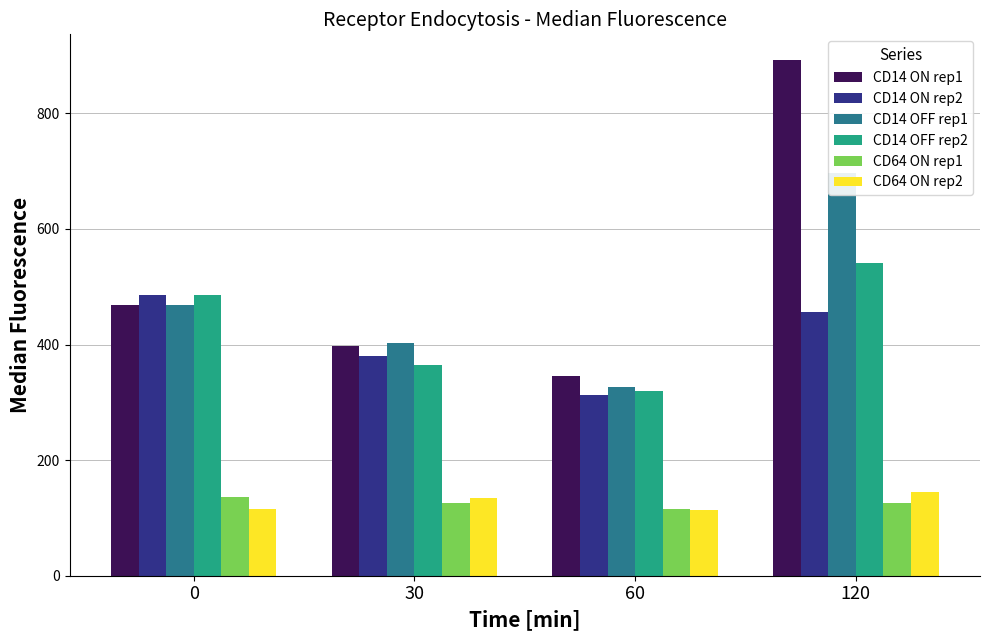

At which label does CD14 ON rep1 first exceed 469?

120